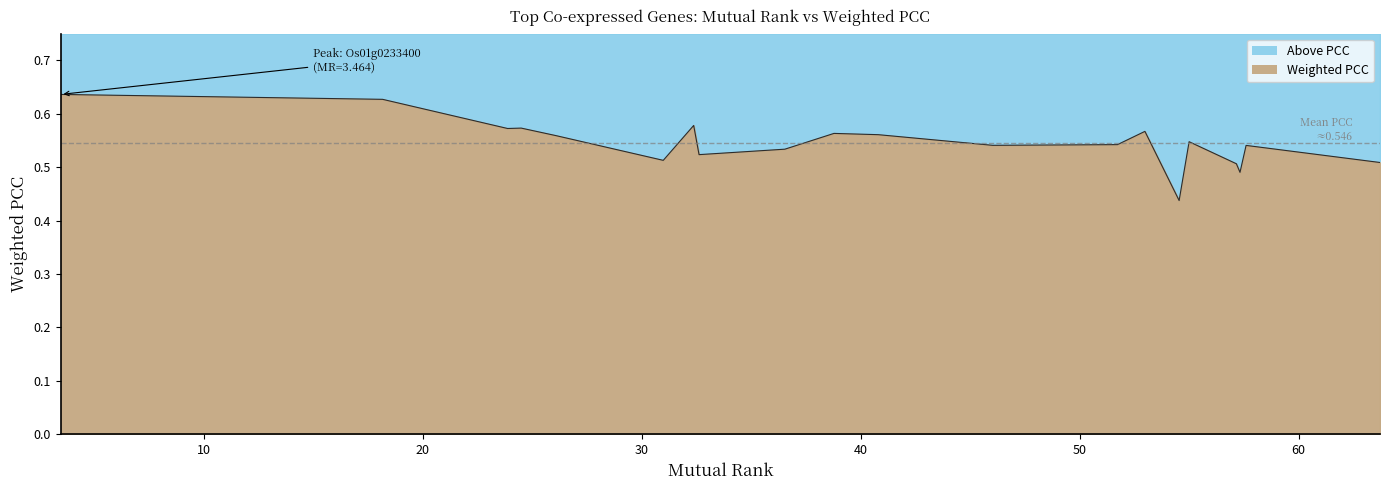

Reading left to right, extract all data points from this chart.

0.6	0.6	0.6	0.6	0.6	0.5	0.6	0.5	0.5	0.6	0.6	0.5	0.5	0.6	0.4	0.5	0.5	0.5	0.5	0.5